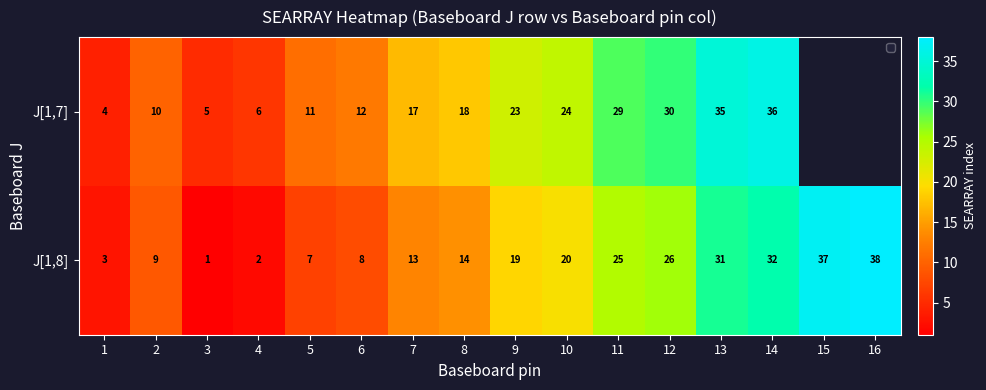

Rank the series at 2 from lowest to highest value.

J[1,8], J[1,7]